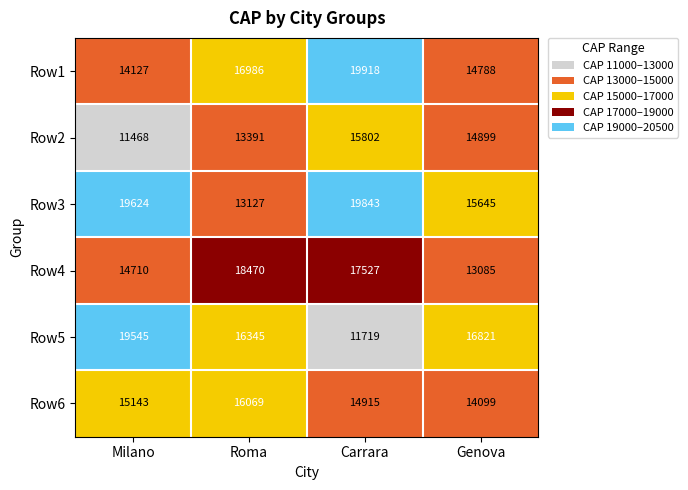

What is the total value across all series at Carrara?

99724